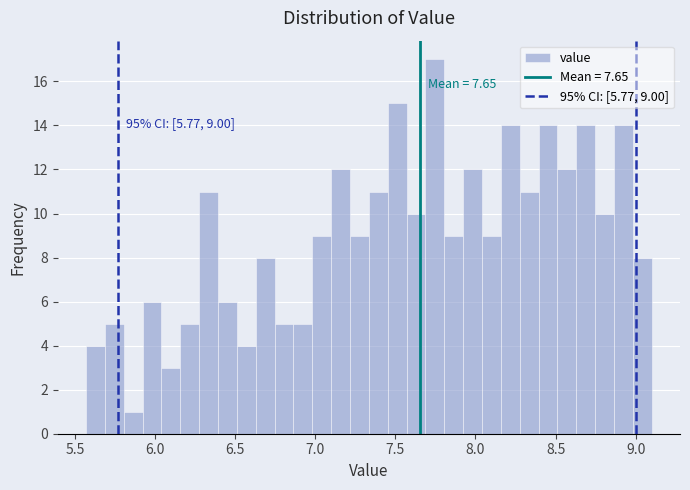

Around what value on the x-axis is the tallest bar? Give the approximate position of its centre, as read against the axis.

7.75